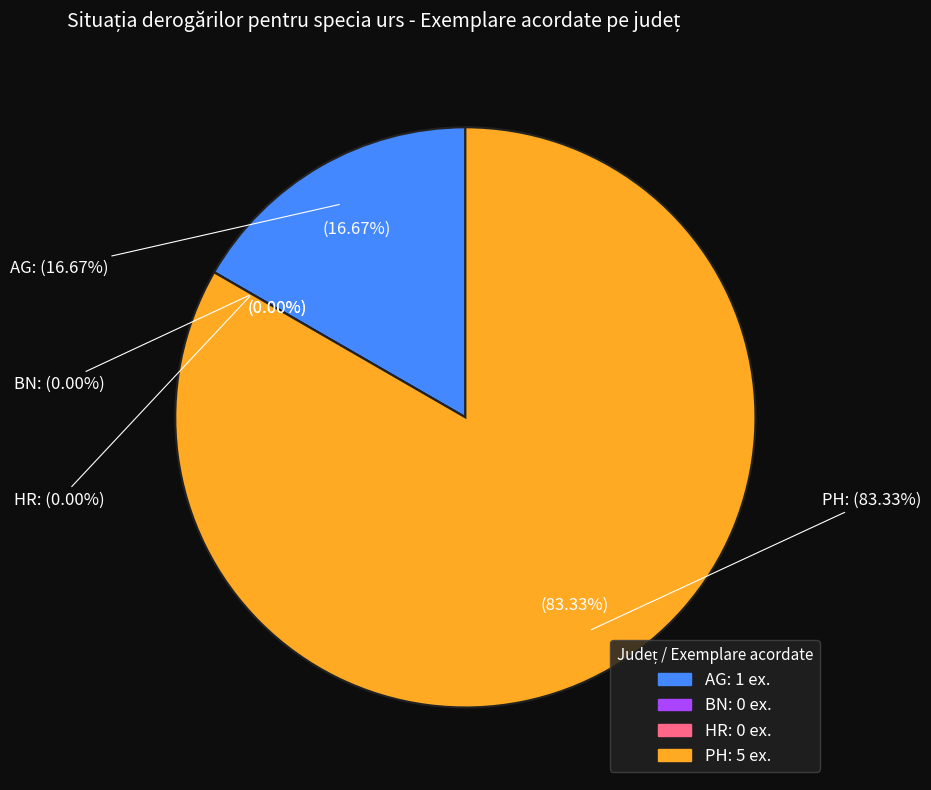

What percentage do PH and BN together represent?

83.3%